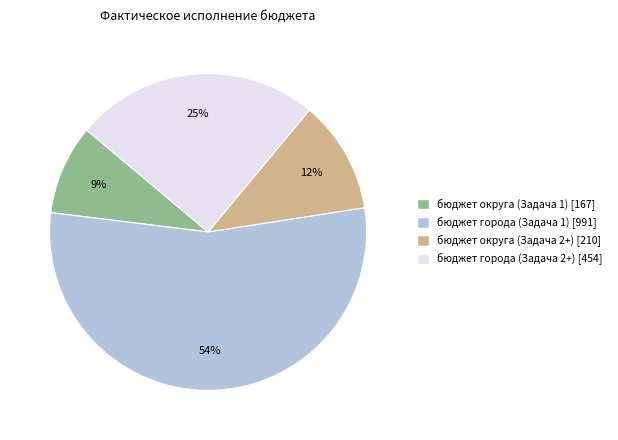

To the nearest percent, what is the average slice percentage?

25%